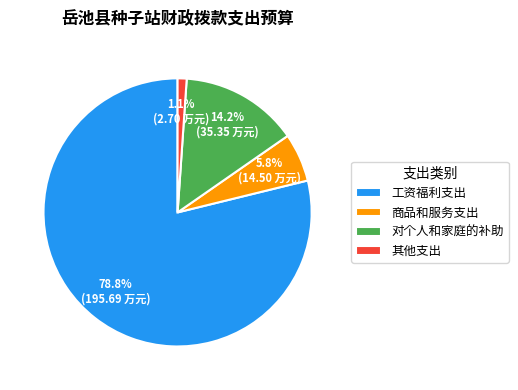

Which slice is the smallest?

其他支出